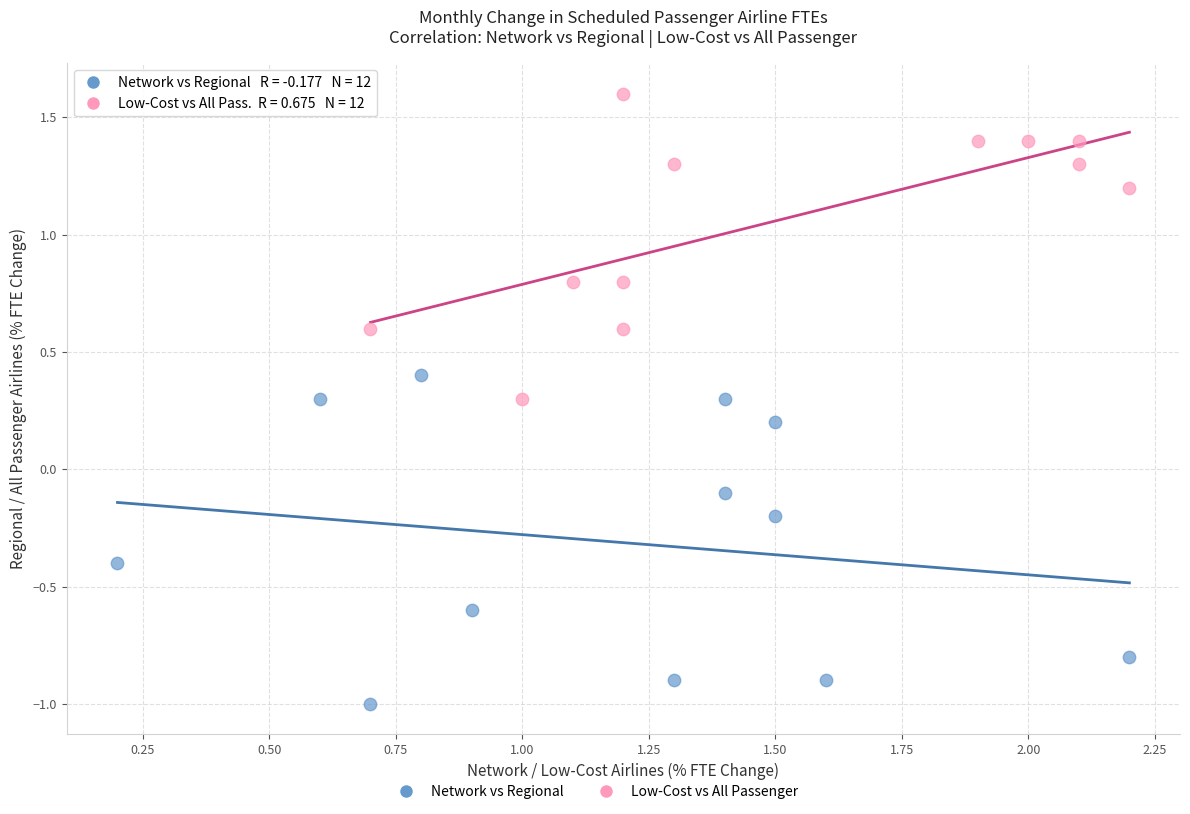

Which series reaches the maximum Y coordinate?

Low-Cost vs All Passenger